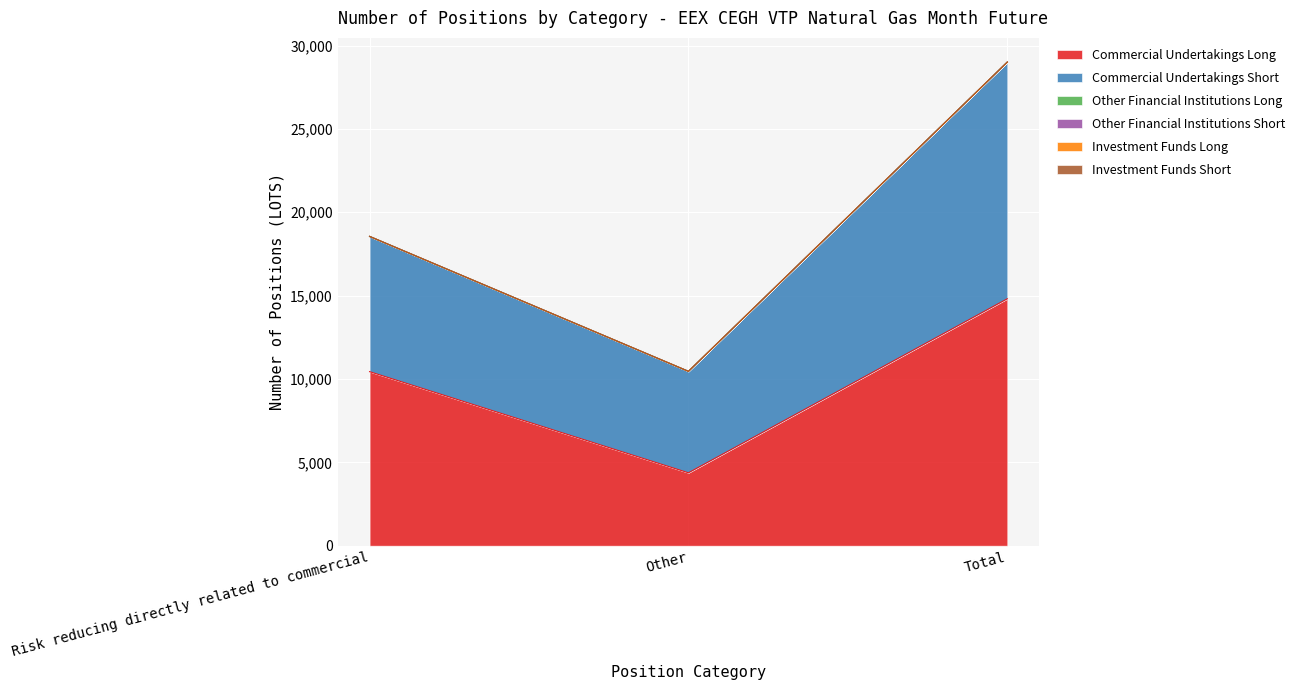

Which series has the widest spread of values?

Commercial Undertakings Long